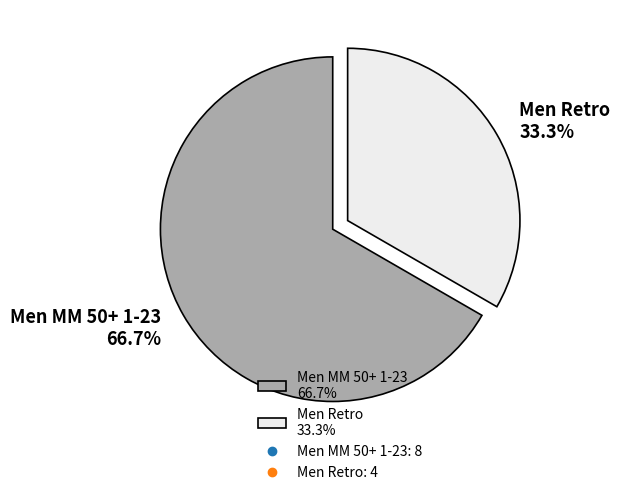

Is Men MM 50+ 1-23 the majority of the pie?

Yes